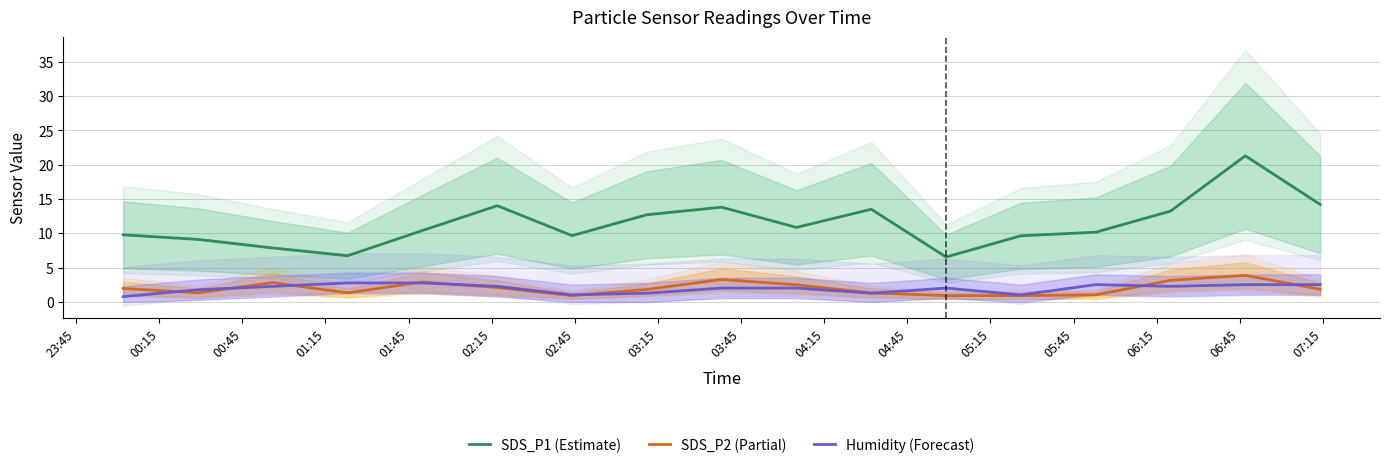

What is the lowest value of the SDS_P1 (Estimate) series?

6.5